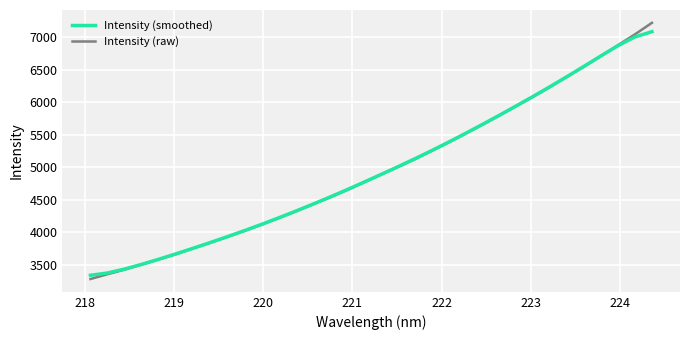

What is the difference between the maximum and minimum values in the Intensity (smoothed) series?

3744.0